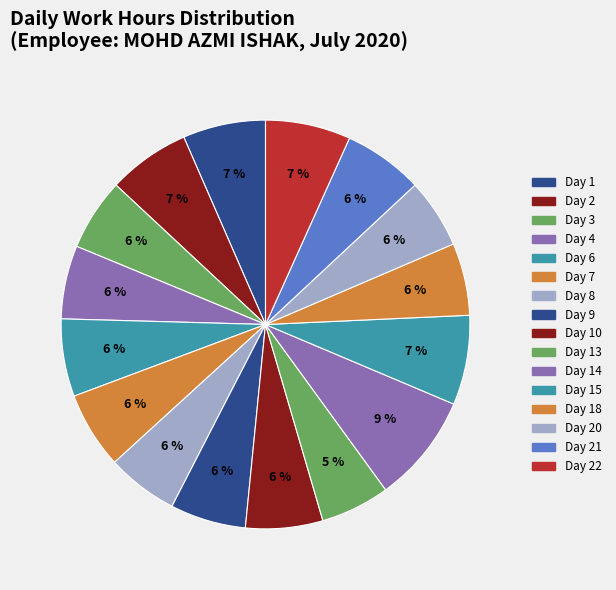

To the nearest percent, what is the average slice percentage?

6%